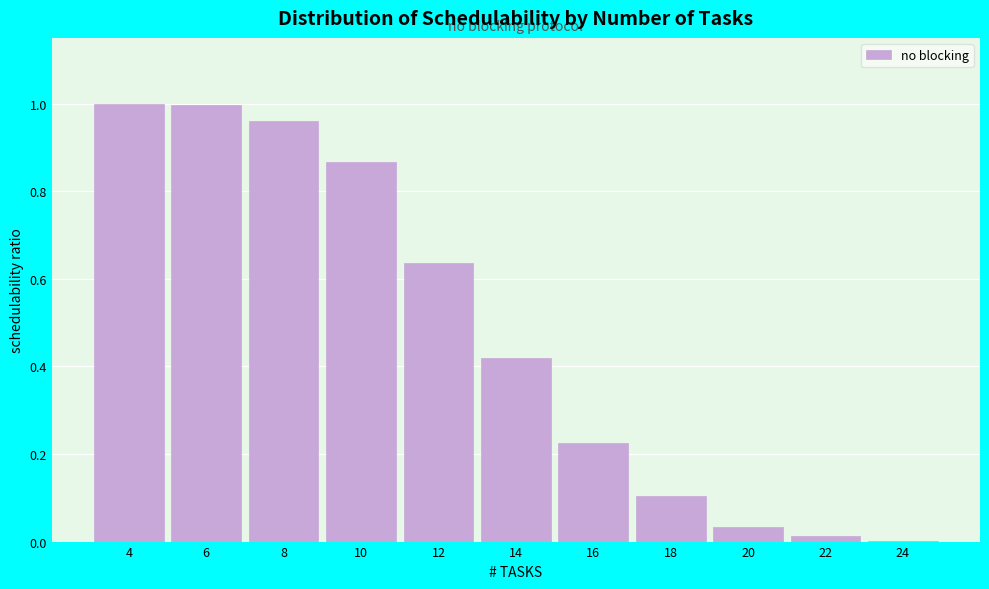

True or false: the data shows 1.0 at 8.

True